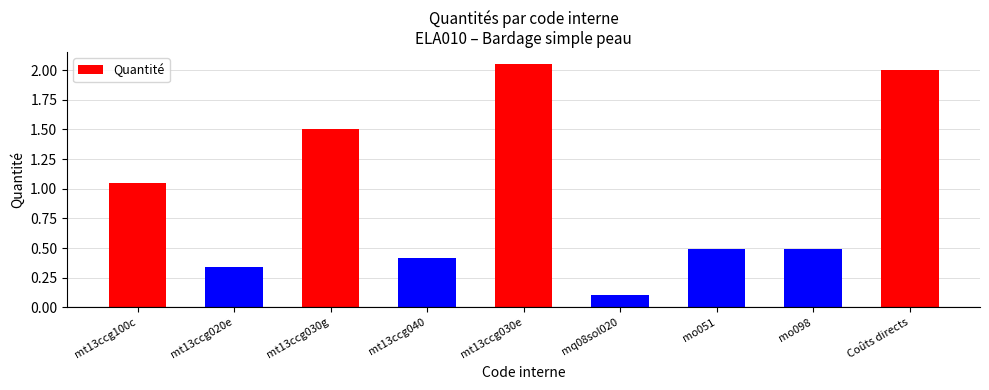

What is the sum of the values at mt13ccg030e and mo098?

2.5